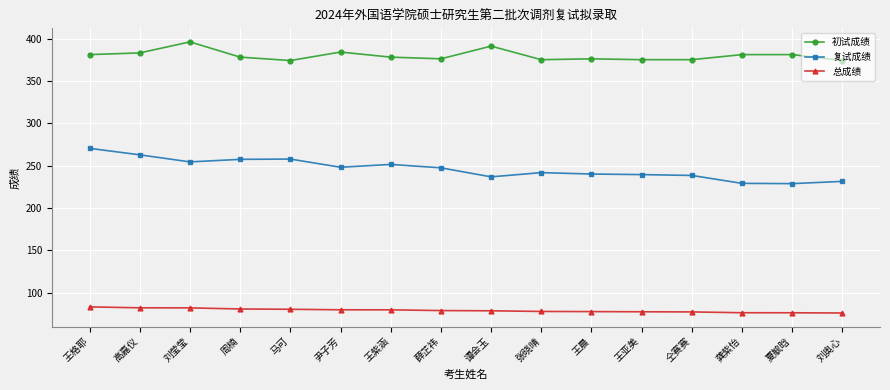

What is the minimum value for 初试成绩?

374.0